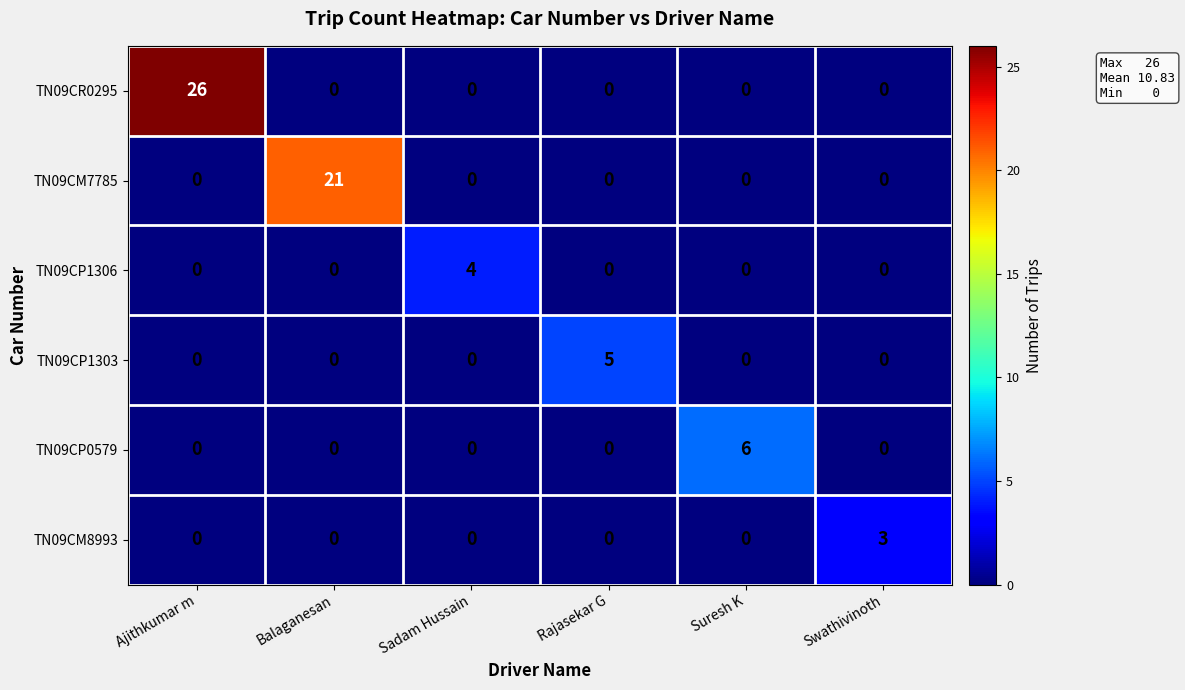

What is the difference between the highest and lowest values at Swathivinoth?

3